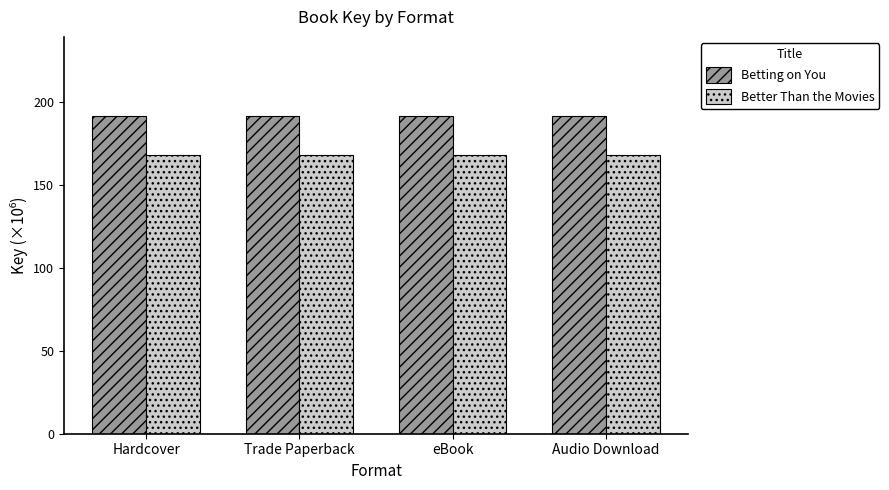

How many bars are there in each group?

2